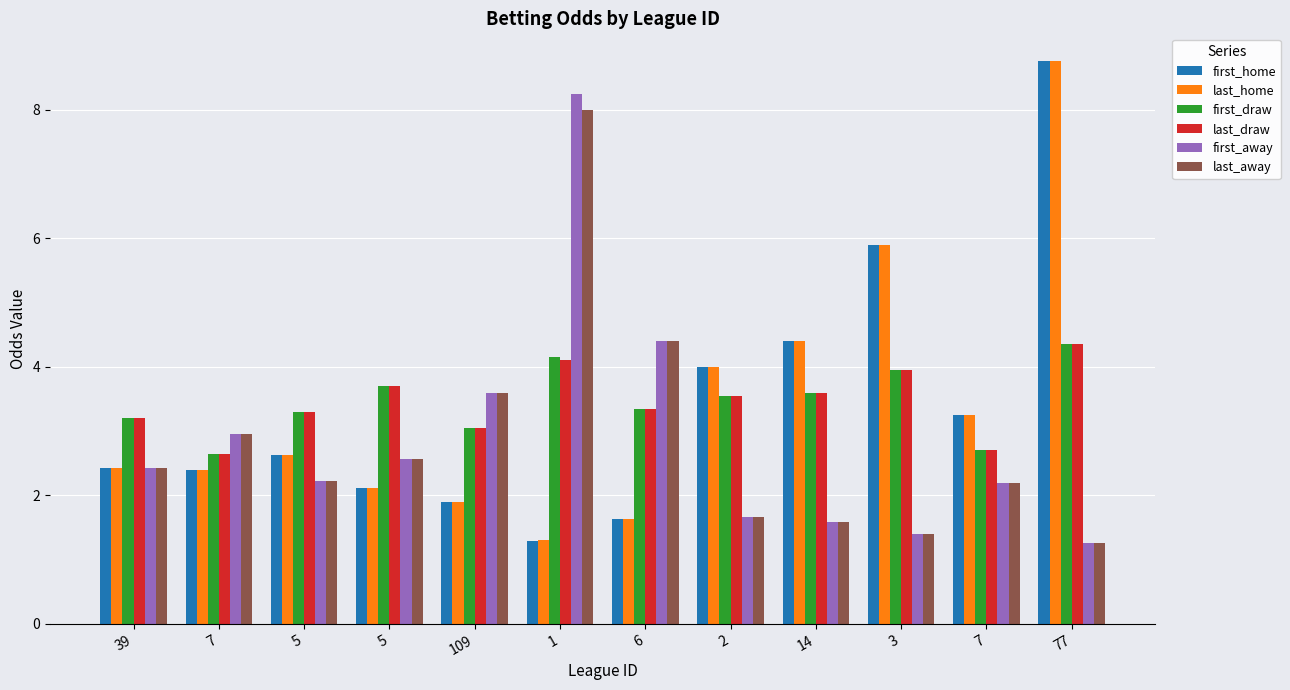

Where is first_away nearest to the value 4?

109